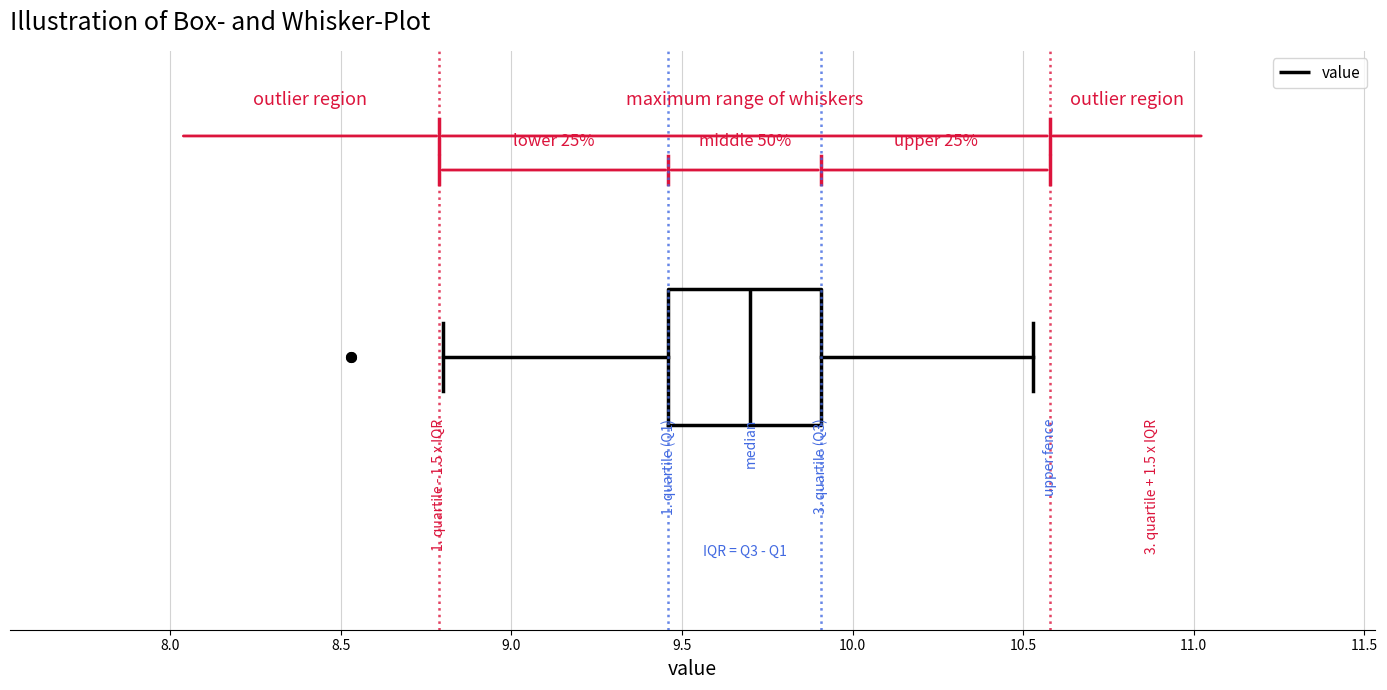

Where is the right edge of the box on the x-axis? The values are not printed on the chart, so give them approximately, as read against the axis.

9.90